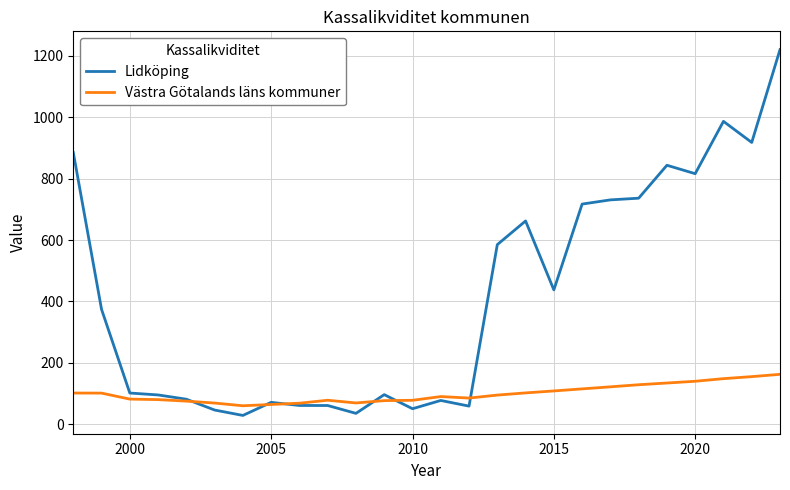

Rank the series by their average value, from lowest to highest.

Västra Götalands läns kommuner, Lidköping